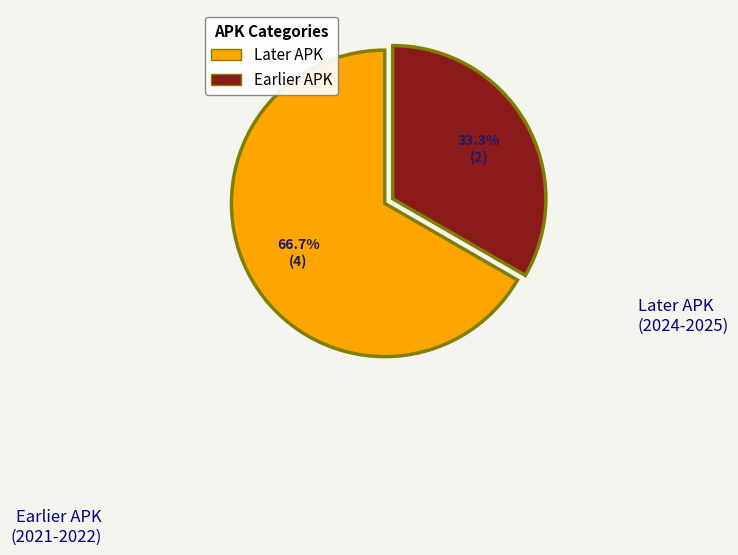

Do Later APK and Earlier APK together represent more than half of the pie?

Yes